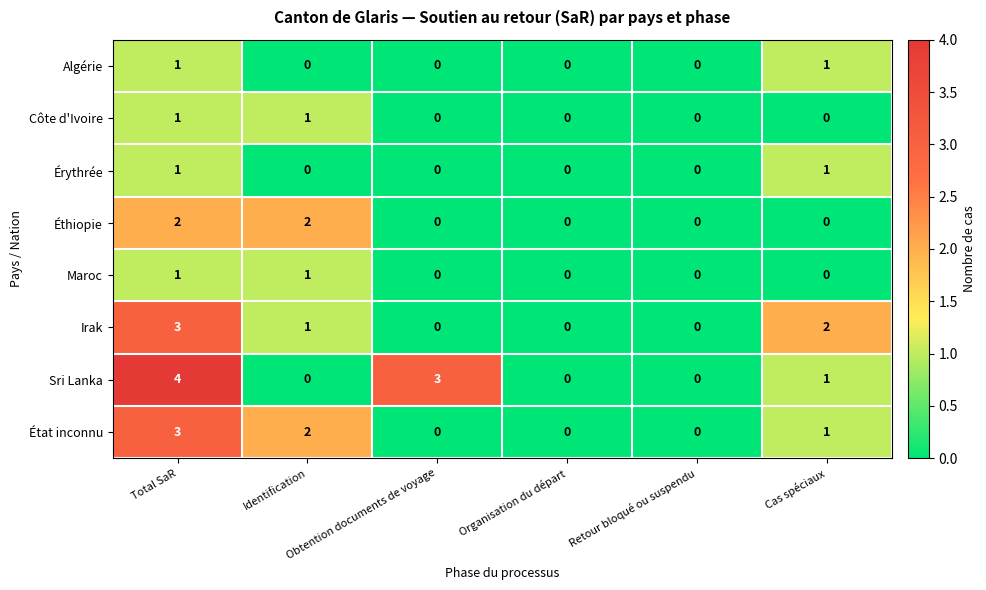

What is the sum of all État inconnu values?

6